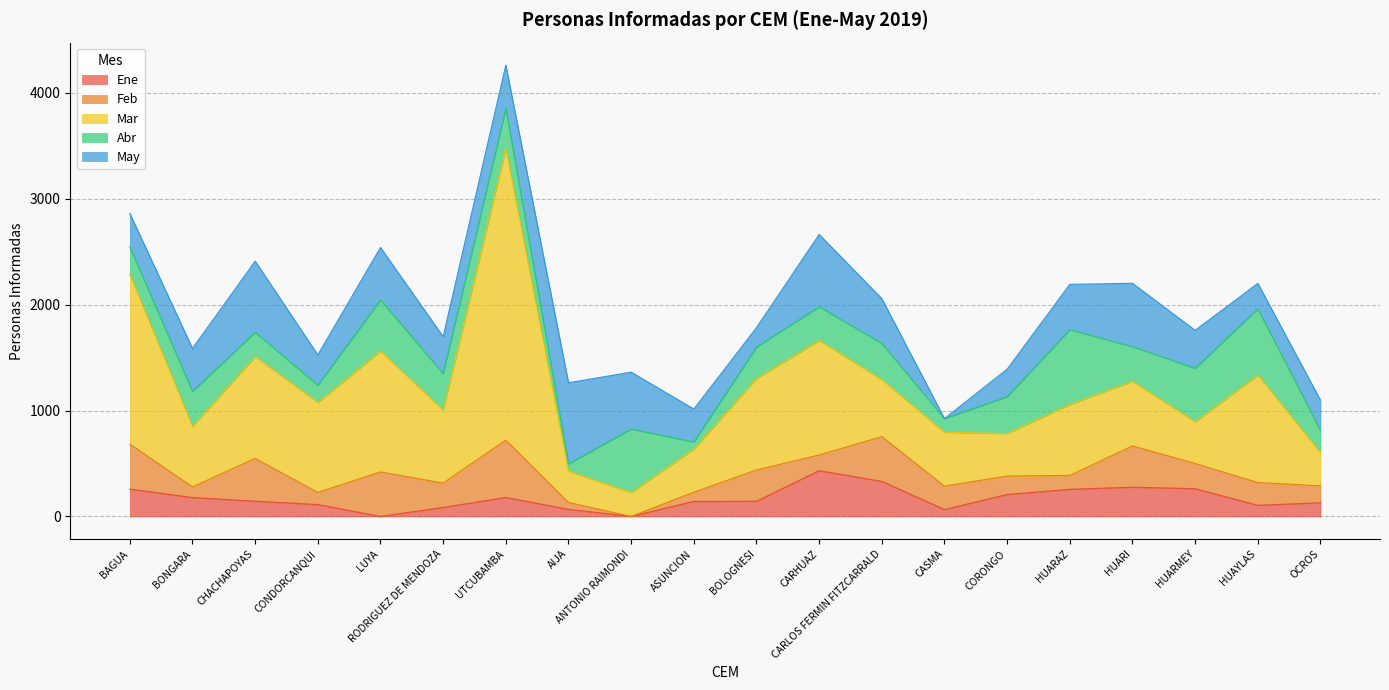

How many values in Ene are above zero?

18